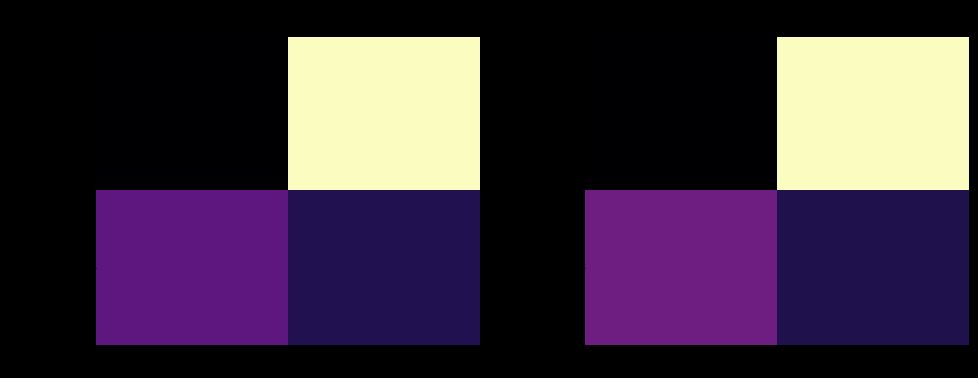

Which category has the highest value across all series?

io_index